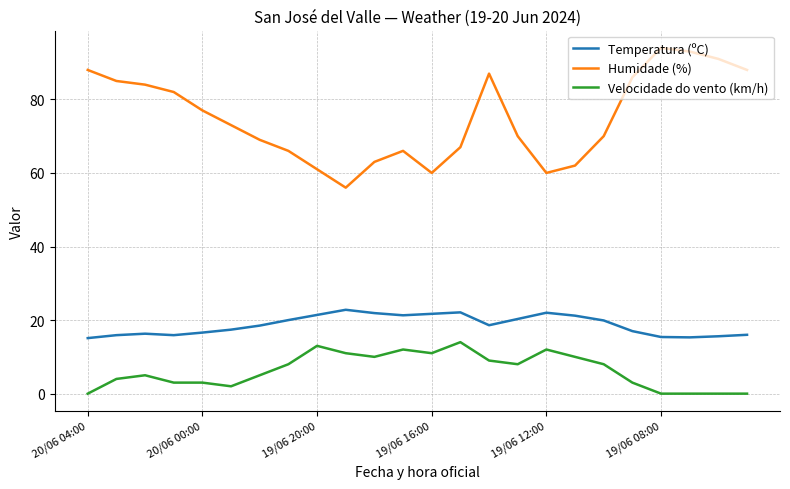

Which series has the widest spread of values?

Humidade (%)